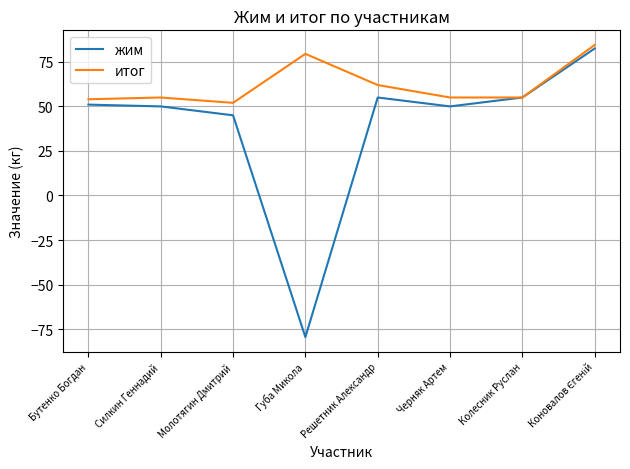

What value does the итог series have at Решетник Александр?

62.0